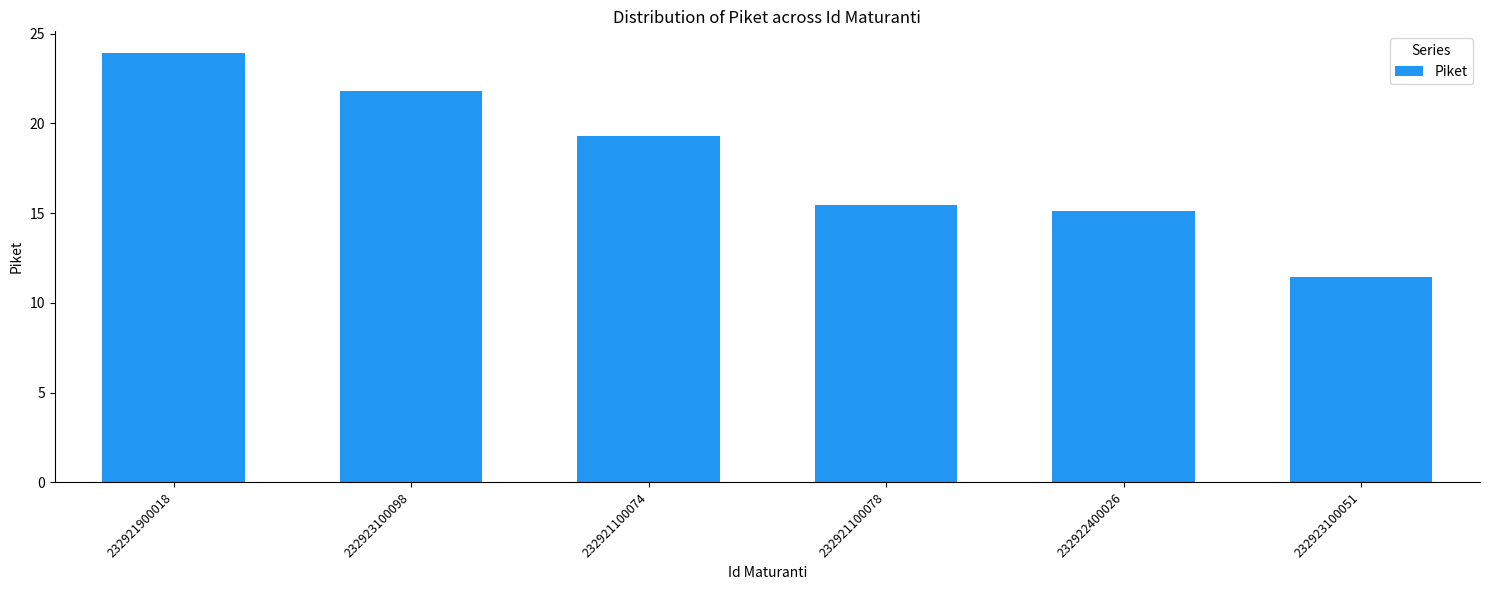

Count the number of values greater than 19.

3